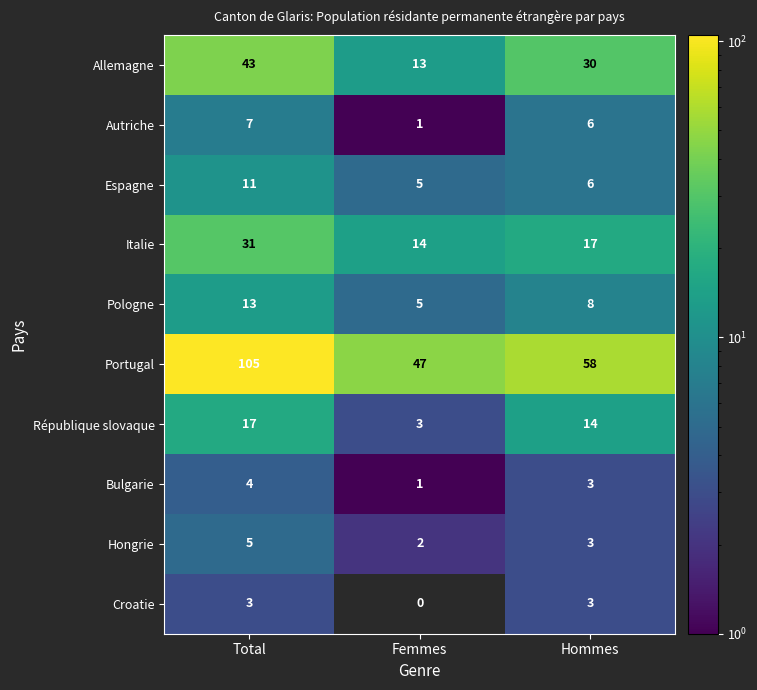

What is the approximate value of Portugal at Hommes?

58